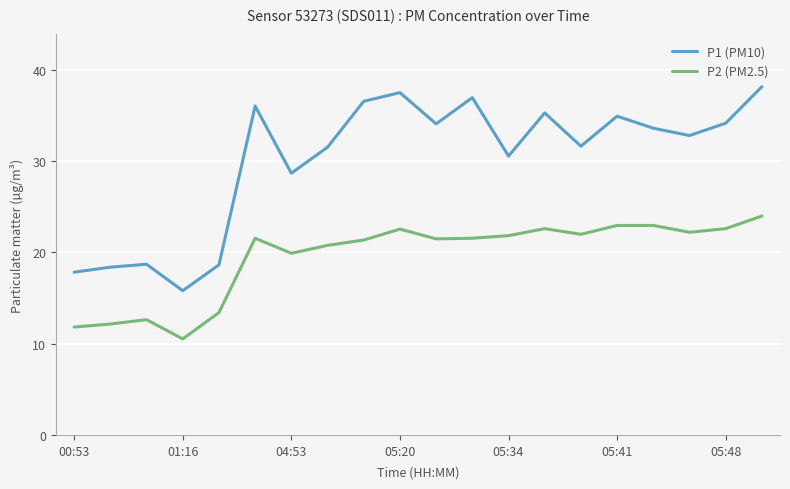

Which series has the largest range (max minus min)?

P1 (PM10)